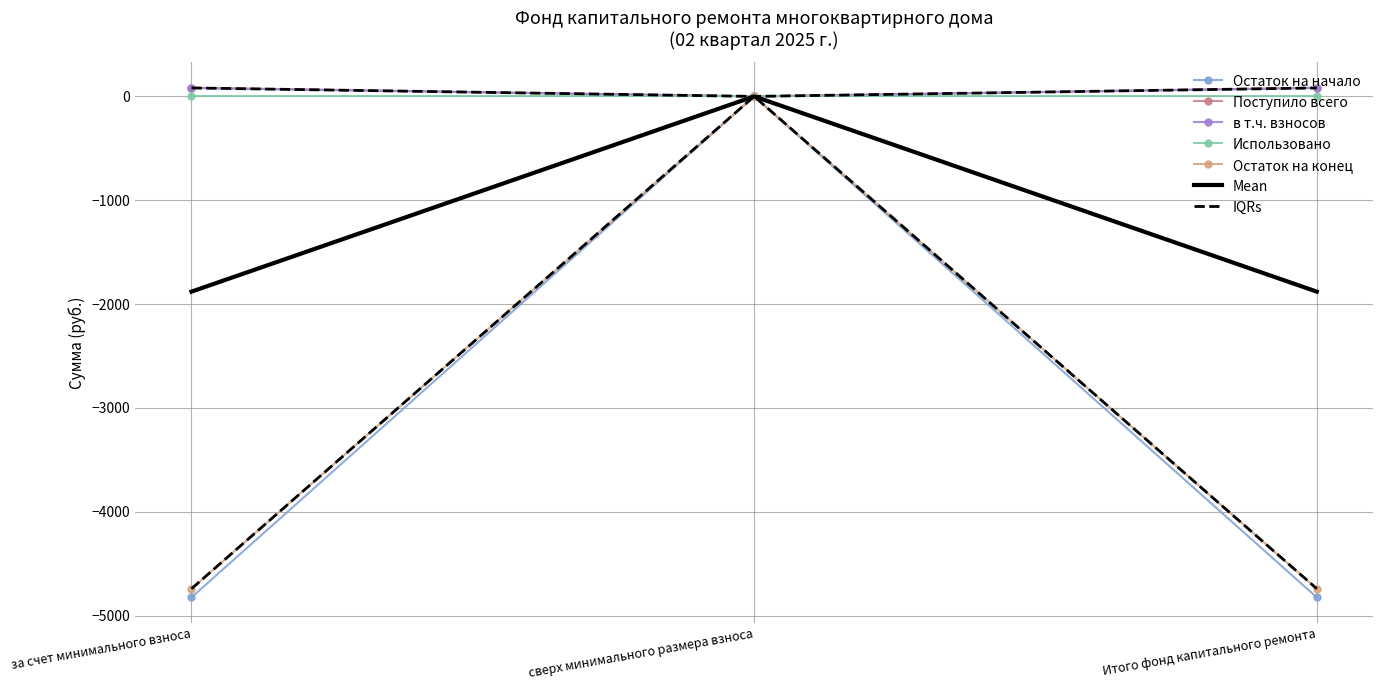

Count the number of categories in the chart.

3